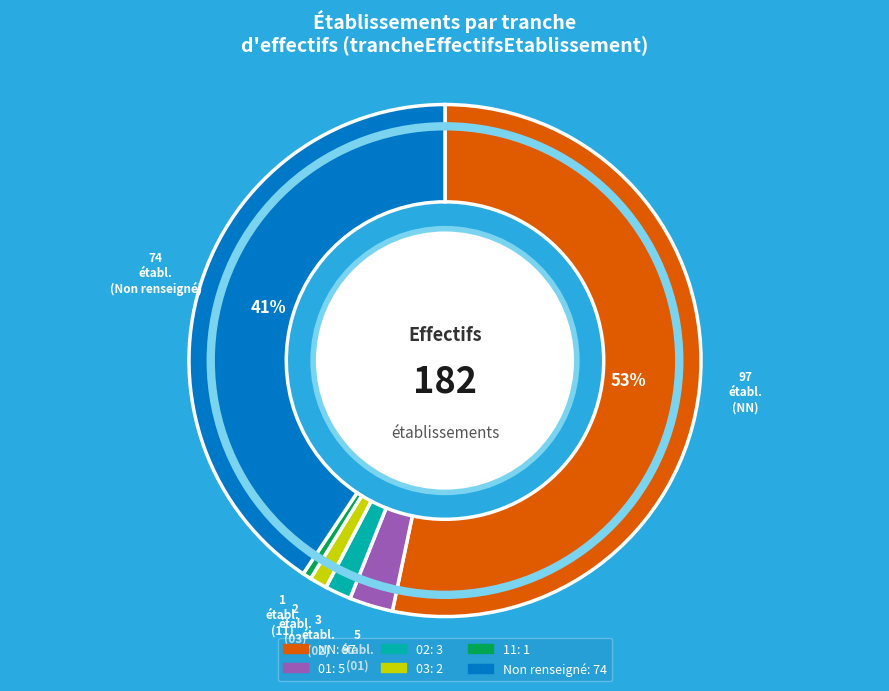

Does any single category account for the majority?

Yes